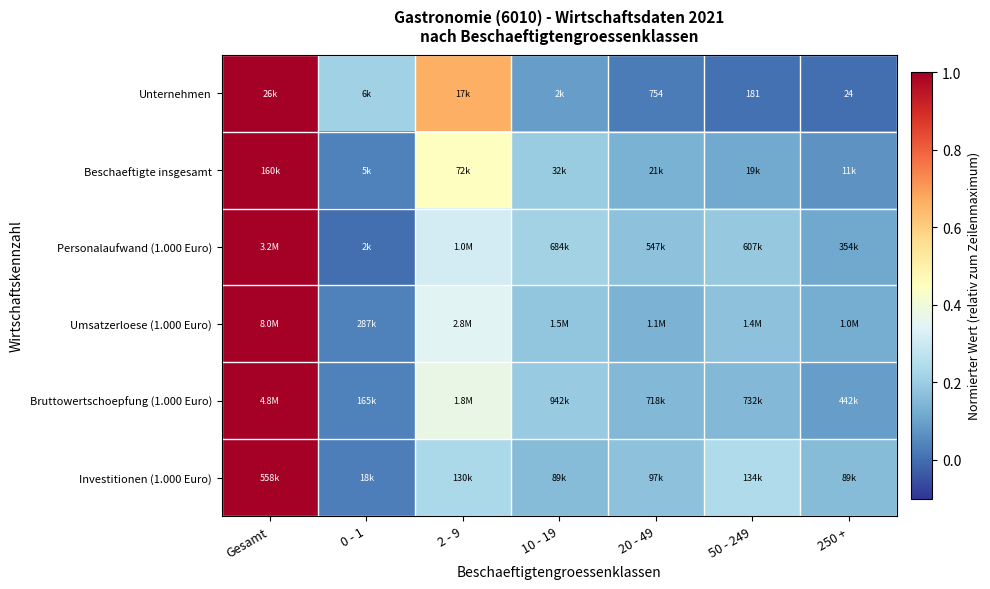

What is the sum of all Beschaeftigte insgesamt values?

2.0